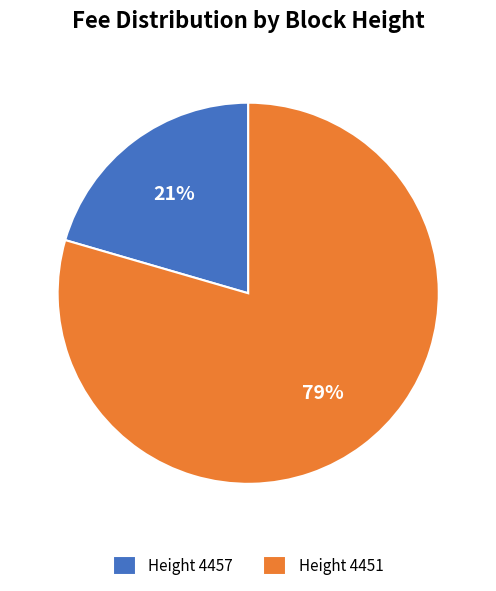

To the nearest percent, what is the average slice percentage?

50%